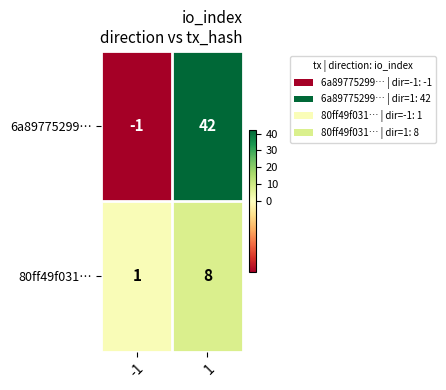

Is it true that 80ff49f031… equals 8 at 1?

True